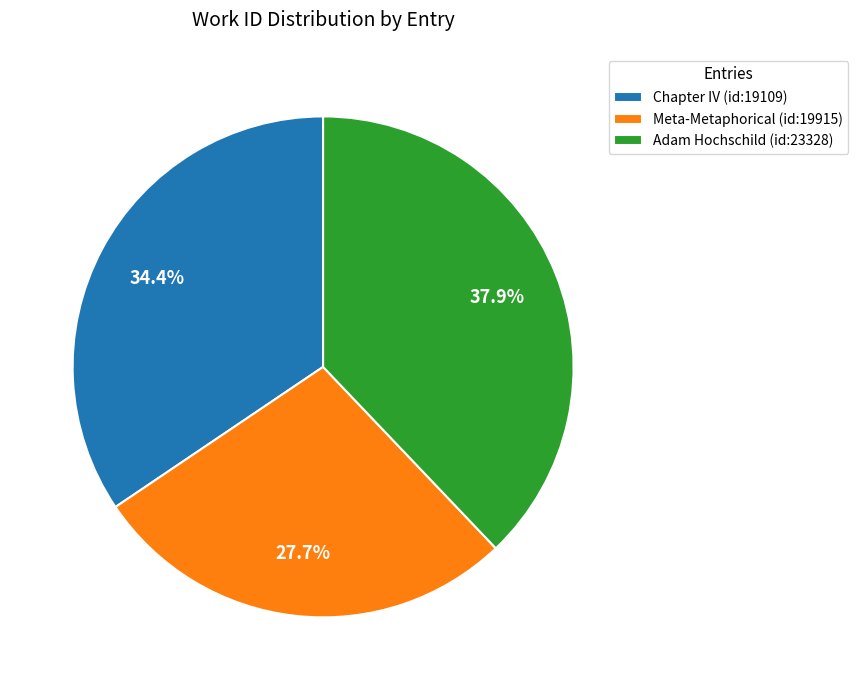

To the nearest percent, what percentage of the pie is Adam Hochschild (id:23328)?

38%